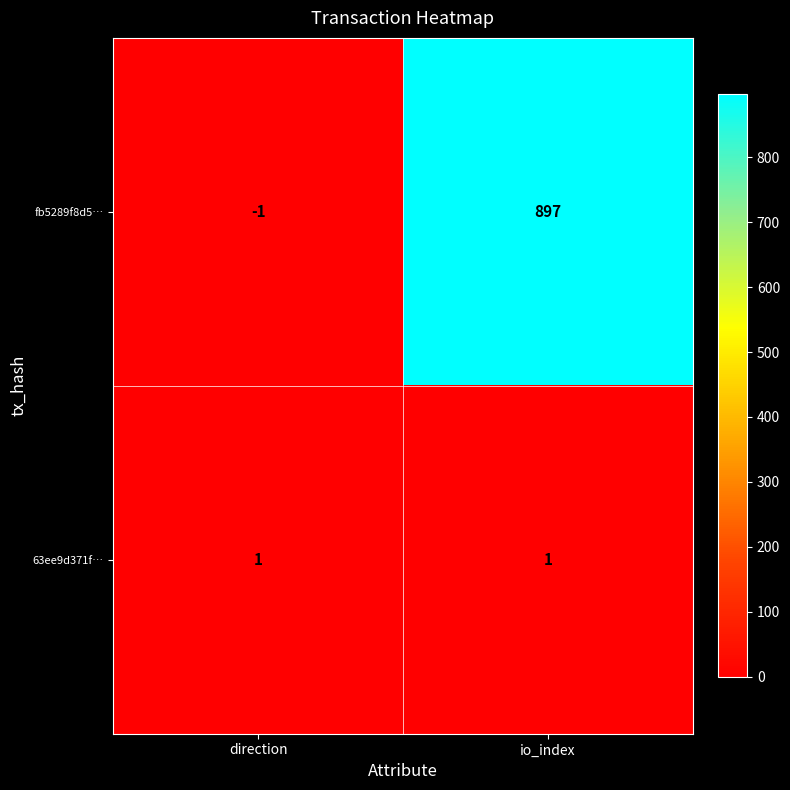

Which series changed the most between direction and io_index?

fb5289f8d5…